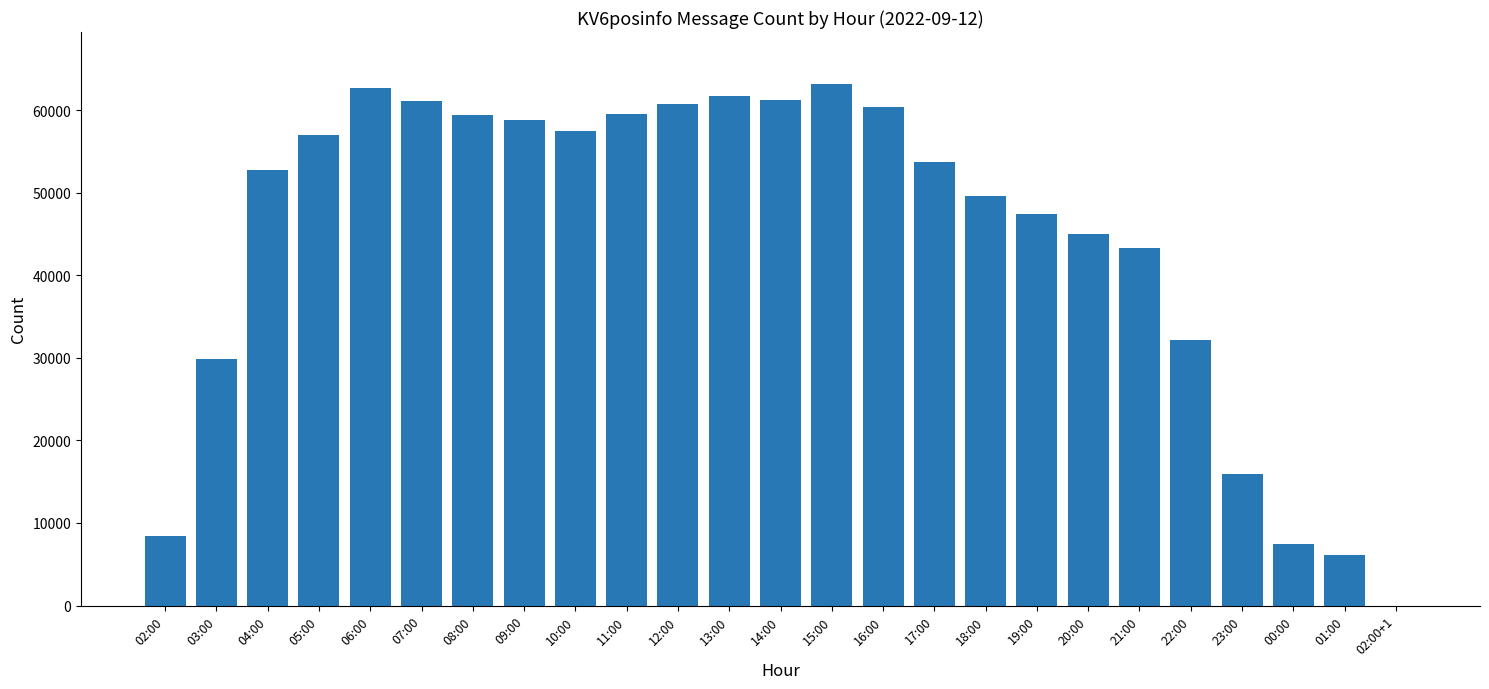

What is the greatest value displayed?

63157